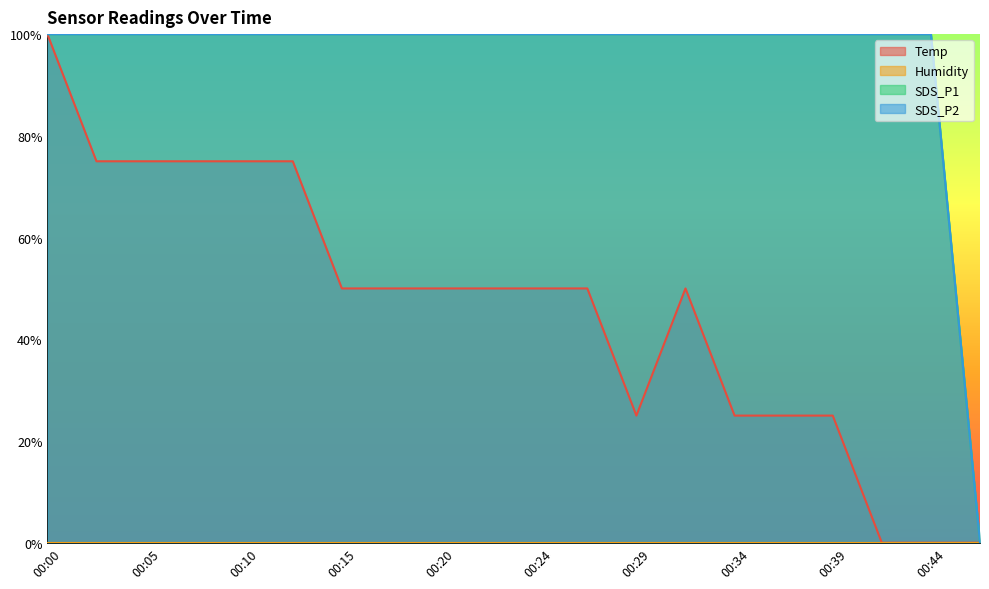

What is the value of the Temp point at the 10th from the left?

50.0